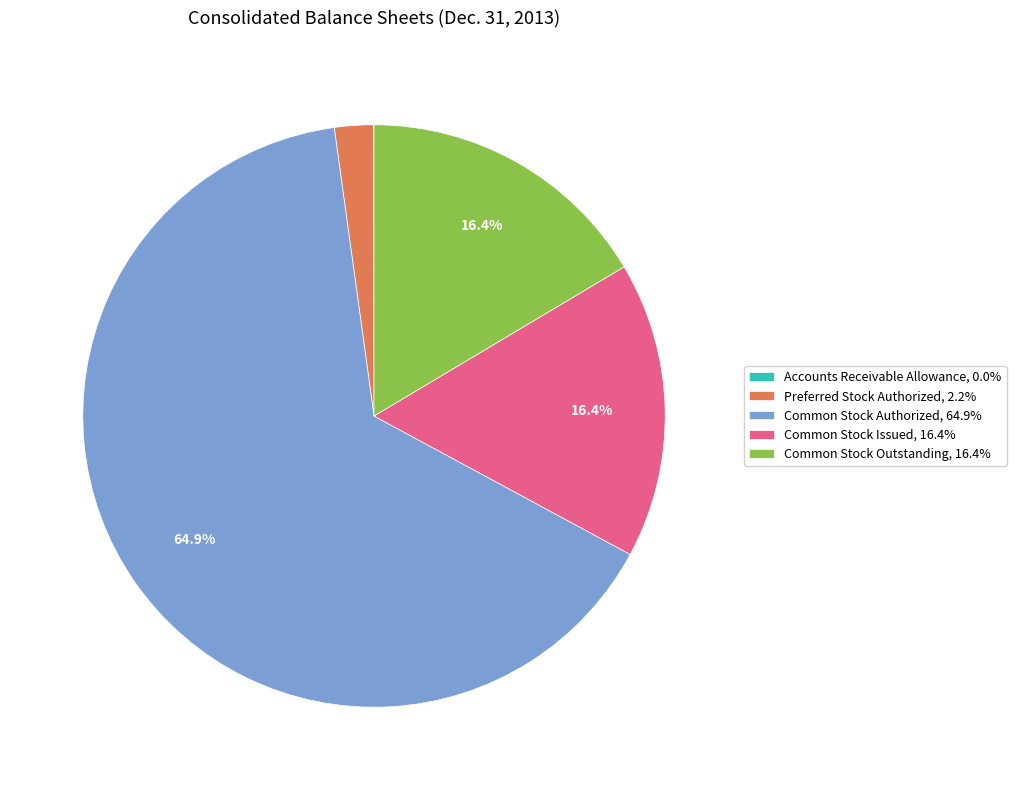

Between Common Stock Authorized and Common Stock Issued, which is larger?

Common Stock Authorized